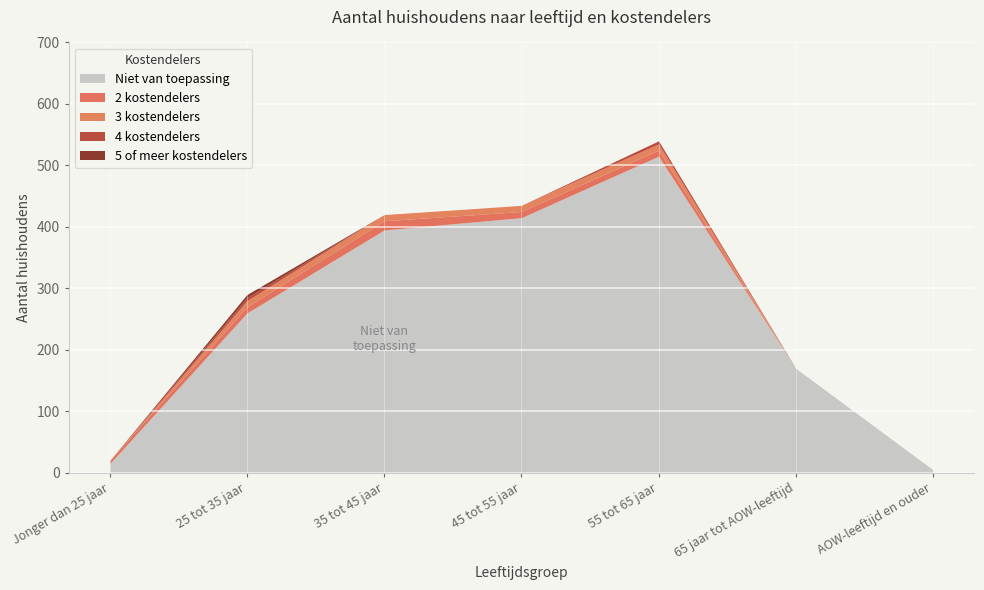

Reading left to right, what are all the values shown in this chart?

Niet van toepassing: Jonger dan 25 jaar=15	25 tot 35 jaar=260	35 tot 45 jaar=395	45 tot 55 jaar=415	55 tot 65 jaar=515	65 jaar tot AOW-leeftijd=170	AOW-leeftijd en ouder=5
2 kostendelers: Jonger dan 25 jaar=5	25 tot 35 jaar=10	35 tot 45 jaar=15	45 tot 55 jaar=10	55 tot 65 jaar=10	65 jaar tot AOW-leeftijd=0	AOW-leeftijd en ouder=0
3 kostendelers: Jonger dan 25 jaar=0	25 tot 35 jaar=10	35 tot 45 jaar=10	45 tot 55 jaar=10	55 tot 65 jaar=10	65 jaar tot AOW-leeftijd=0	AOW-leeftijd en ouder=0
4 kostendelers: Jonger dan 25 jaar=0	25 tot 35 jaar=5	35 tot 45 jaar=0	45 tot 55 jaar=0	55 tot 65 jaar=5	65 jaar tot AOW-leeftijd=0	AOW-leeftijd en ouder=0
5 of meer kostendelers: Jonger dan 25 jaar=0	25 tot 35 jaar=5	35 tot 45 jaar=0	45 tot 55 jaar=0	55 tot 65 jaar=0	65 jaar tot AOW-leeftijd=0	AOW-leeftijd en ouder=0